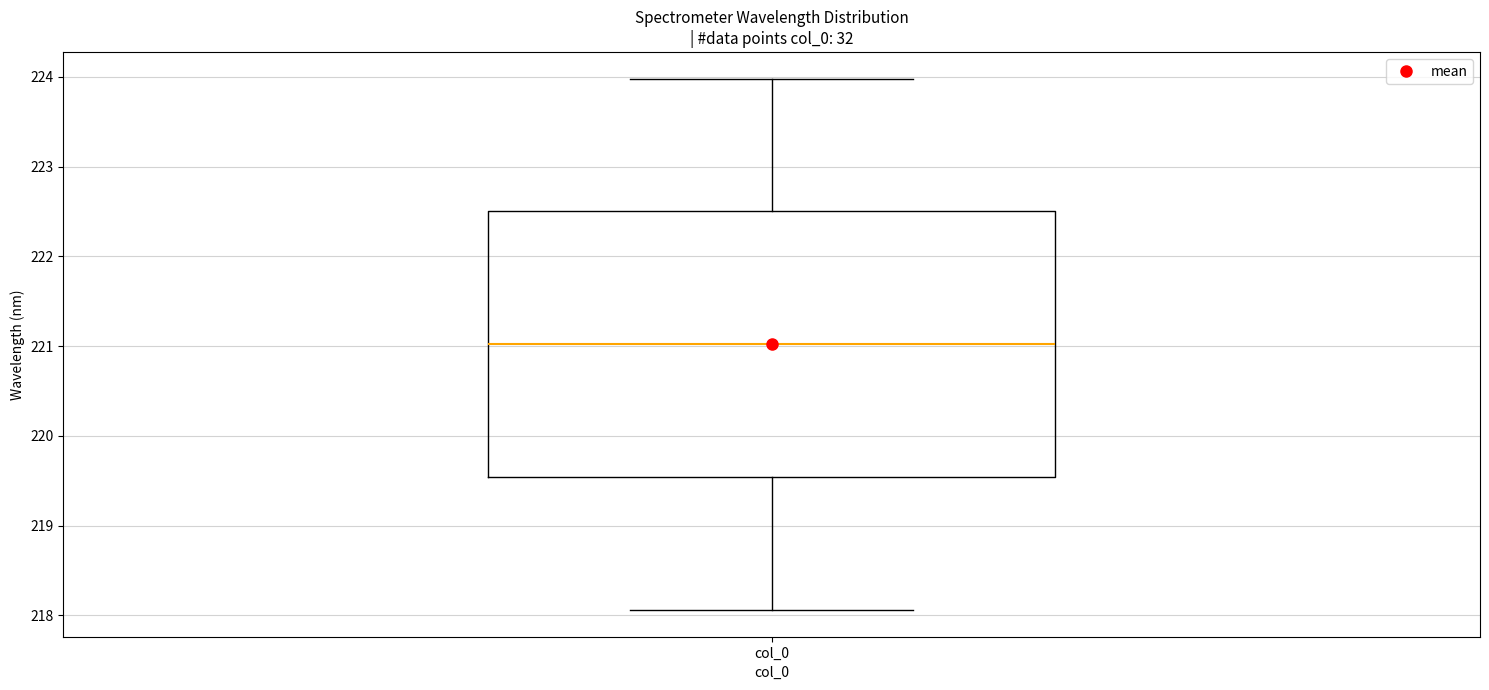

Read this box plot against the y-axis: the position of the median line, the range covered by the box, and the ends of both whiskers. The values are not printed on the chart, so give them approximately, as read against the axis.

median 221.0, box 219.5 to 222.5, whiskers 218.1 to 224.0